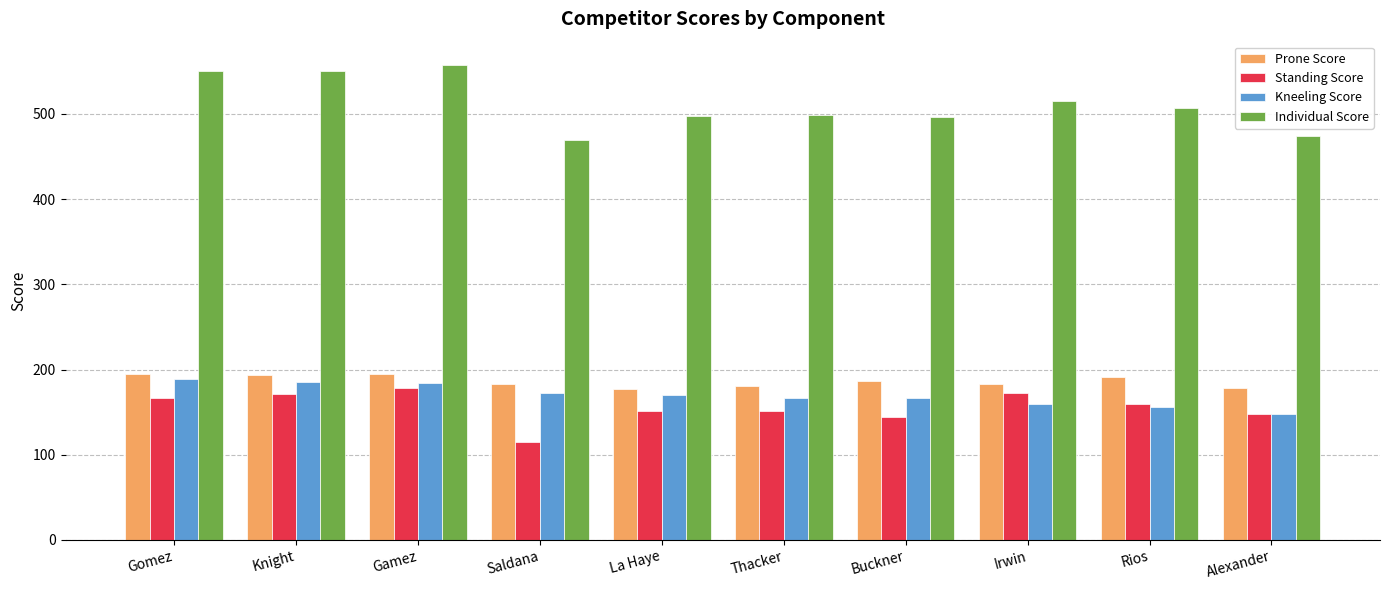

The Prone Score series shows 183 at Saldana. True or false?

True